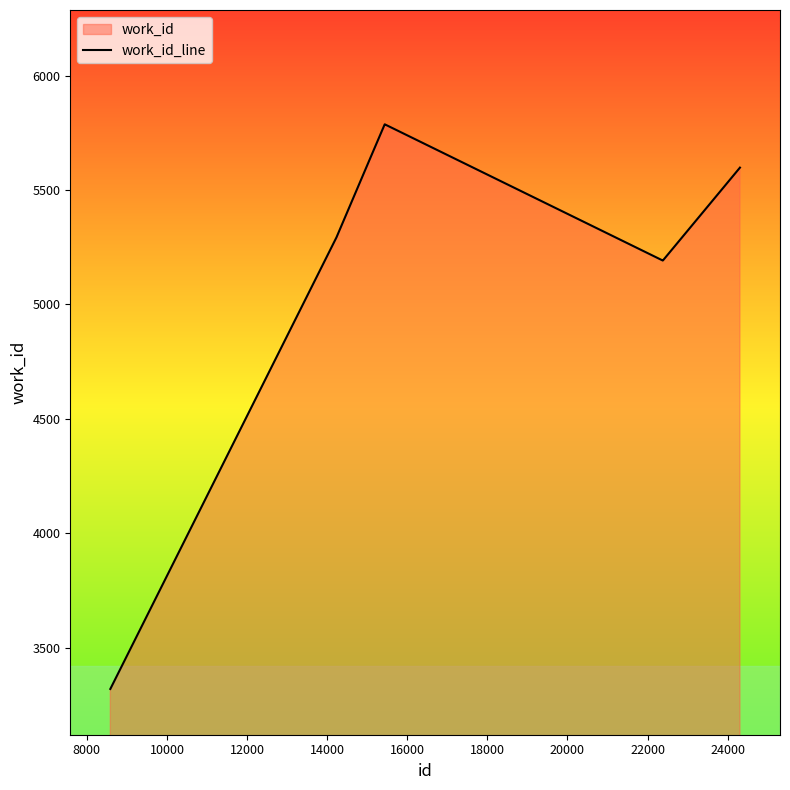

How many lines are shown in the chart?

1